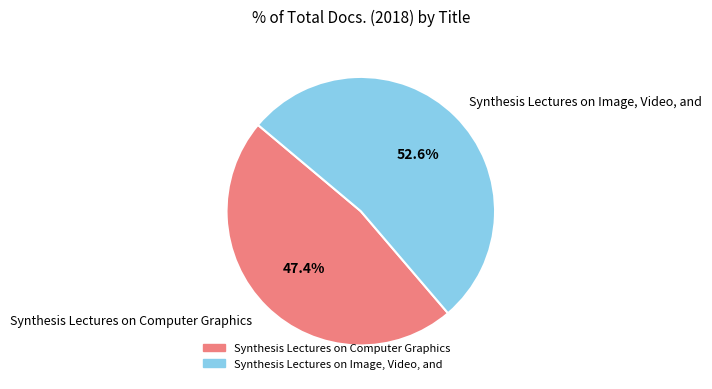

To the nearest percent, what percentage of the pie is Synthesis Lectures on Image, Video, and?

53%